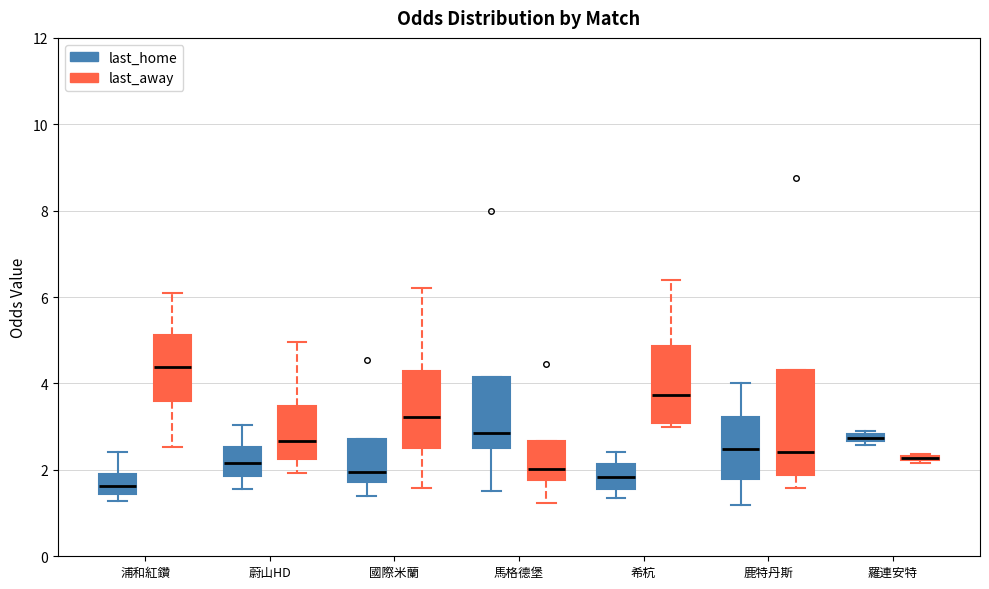

Comparing the boxes themselves (not the whiskers), which one is the tallest?

鹿特丹斯 (last_away)